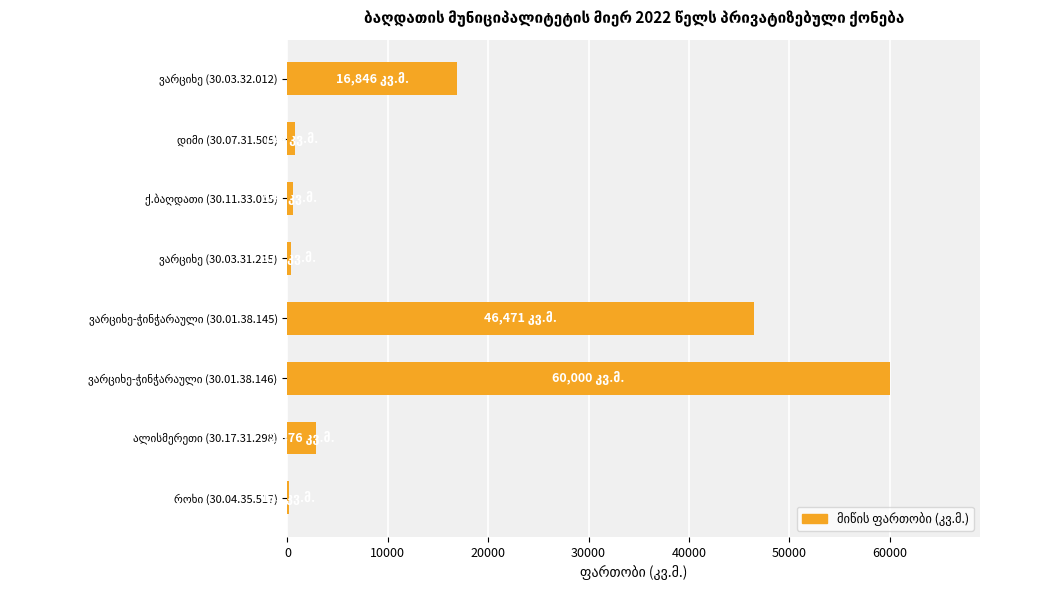

What is the sum of all values?

128023